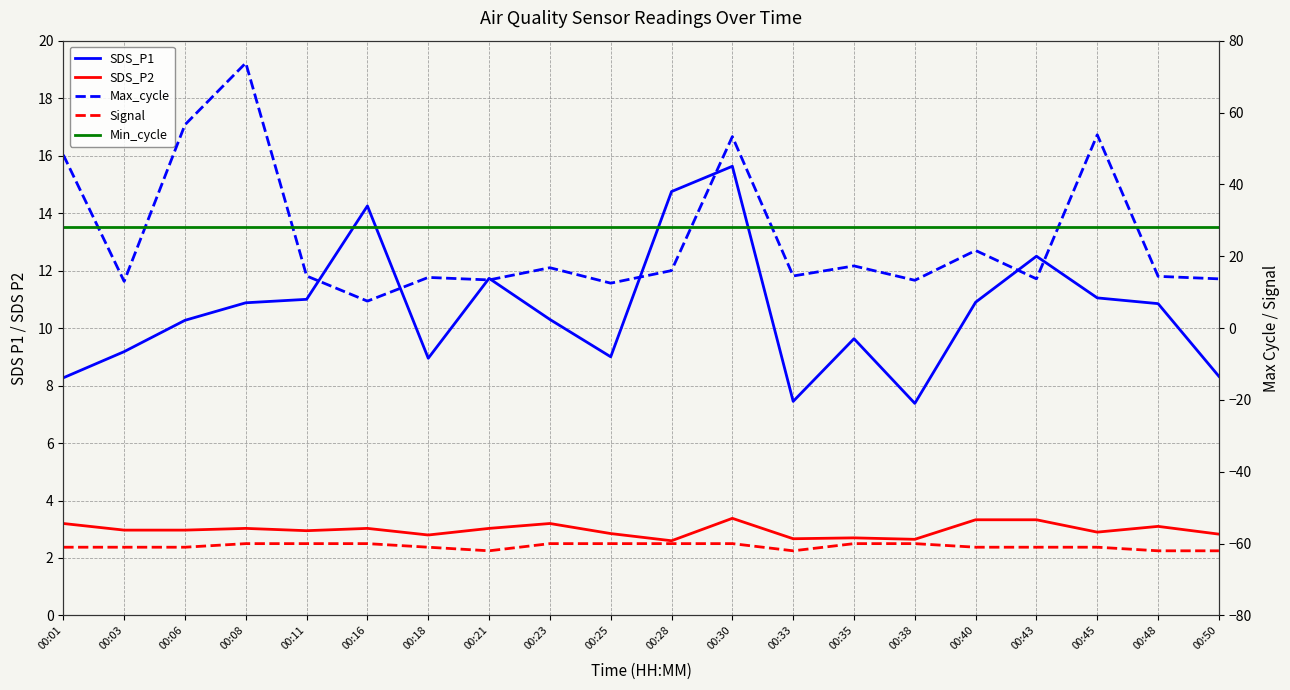

True or false: SDS_P2 and Signal cross at least once.

False